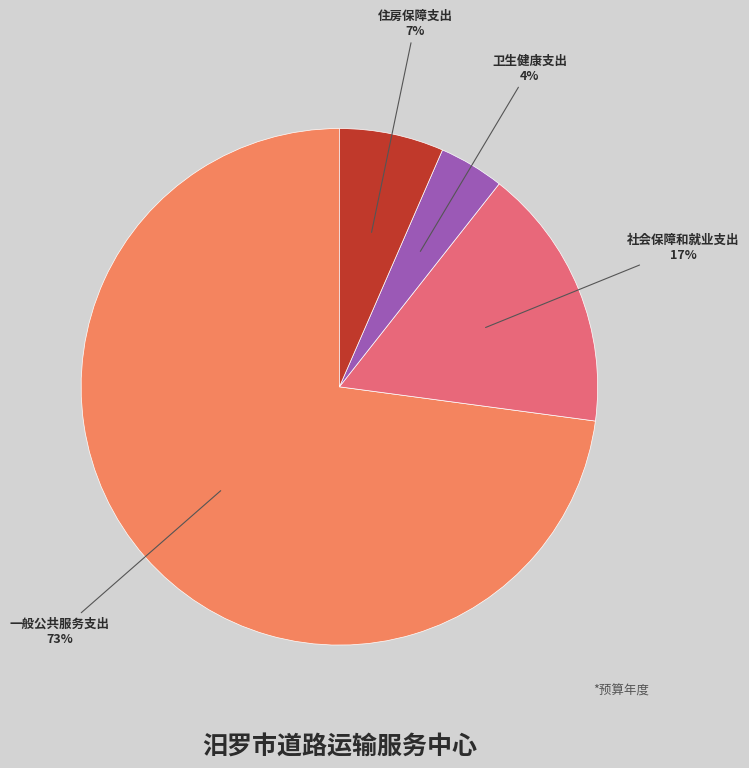

To the nearest percent, what is the combined percentage of 卫生健康支出 and 社会保障和就业支出?

21%